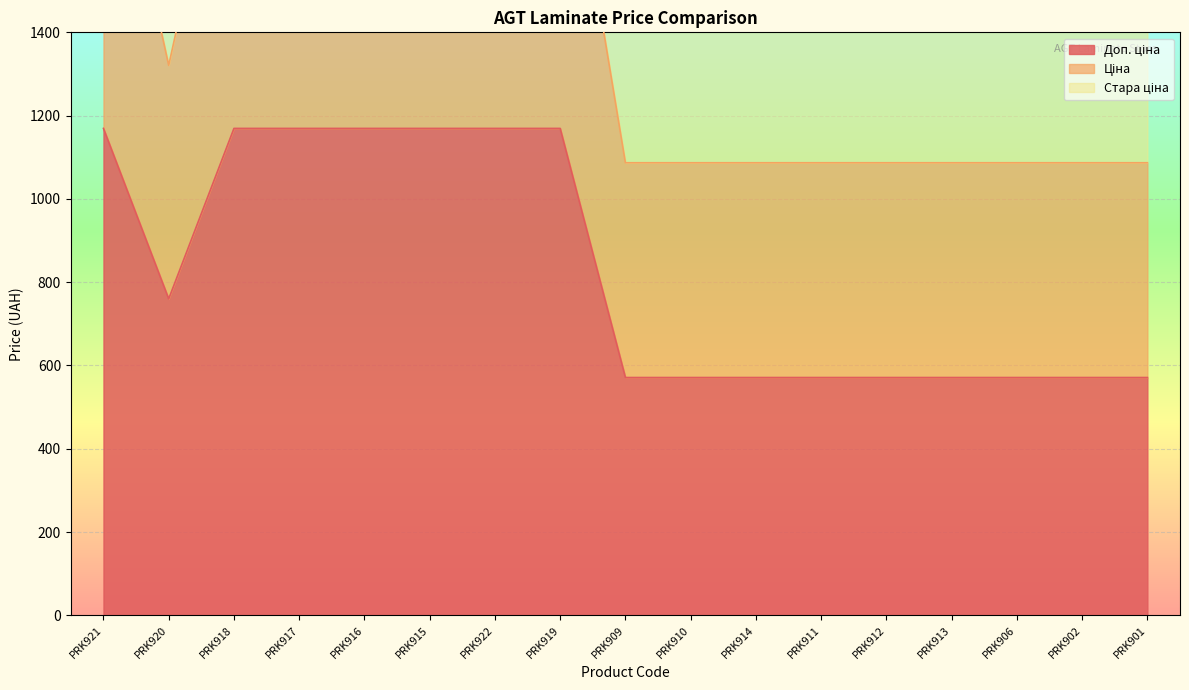

True or false: Ціна and Стара ціна intersect in this chart.

False